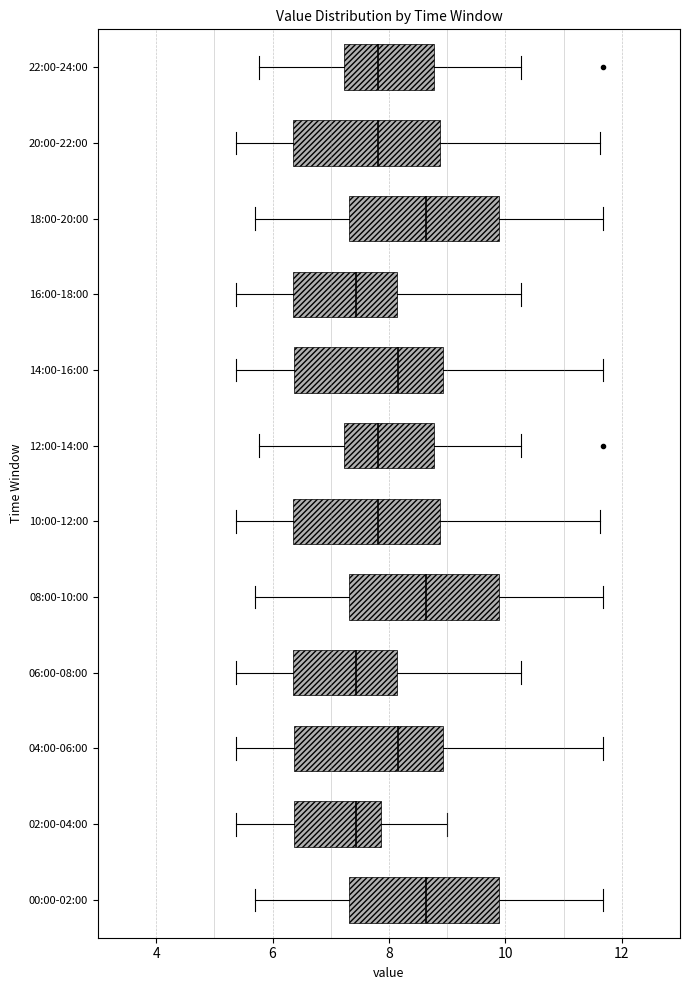

Reading bottom to top, transcribe this box plot: for each box, give where its median line is, the range the box spans, and where its two whiskers end, as read against the x-axis. The values are not printed on the chart, so give them approximately, as read against the axis.

00:00-02:00: median 8.6, box 7.4 to 9.8, whiskers 5.8 to 11.6
02:00-04:00: median 7.4, box 6.4 to 7.8, whiskers 5.4 to 9.0
04:00-06:00: median 8.2, box 6.4 to 9.0, whiskers 5.4 to 11.6
06:00-08:00: median 7.4, box 6.4 to 8.2, whiskers 5.4 to 10.2
08:00-10:00: median 8.6, box 7.4 to 9.8, whiskers 5.8 to 11.6
10:00-12:00: median 7.8, box 6.4 to 8.8, whiskers 5.4 to 11.6
12:00-14:00: median 7.8, box 7.2 to 8.8, whiskers 5.8 to 10.2
14:00-16:00: median 8.2, box 6.4 to 9.0, whiskers 5.4 to 11.6
16:00-18:00: median 7.4, box 6.4 to 8.2, whiskers 5.4 to 10.2
18:00-20:00: median 8.6, box 7.4 to 9.8, whiskers 5.8 to 11.6
20:00-22:00: median 7.8, box 6.4 to 8.8, whiskers 5.4 to 11.6
22:00-24:00: median 7.8, box 7.2 to 8.8, whiskers 5.8 to 10.2